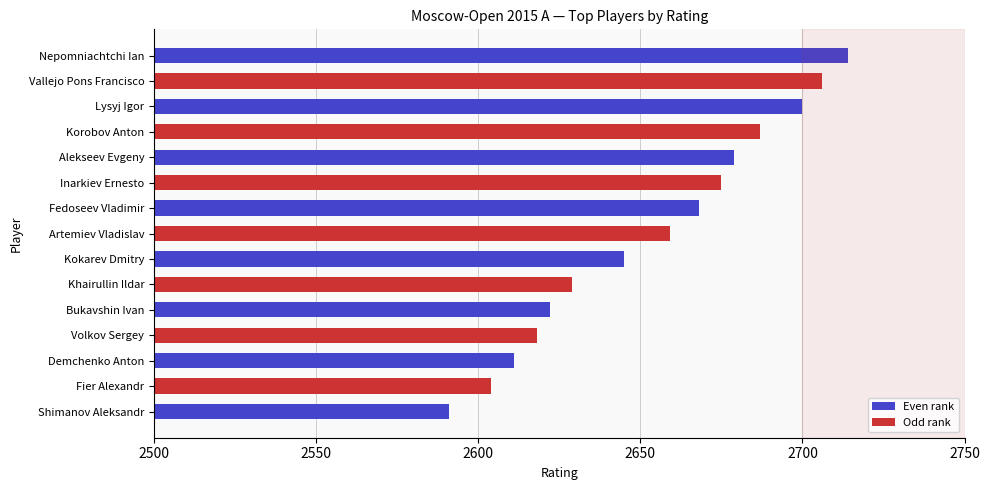

Where does the data first go above 2659?

Nepomniachtchi Ian